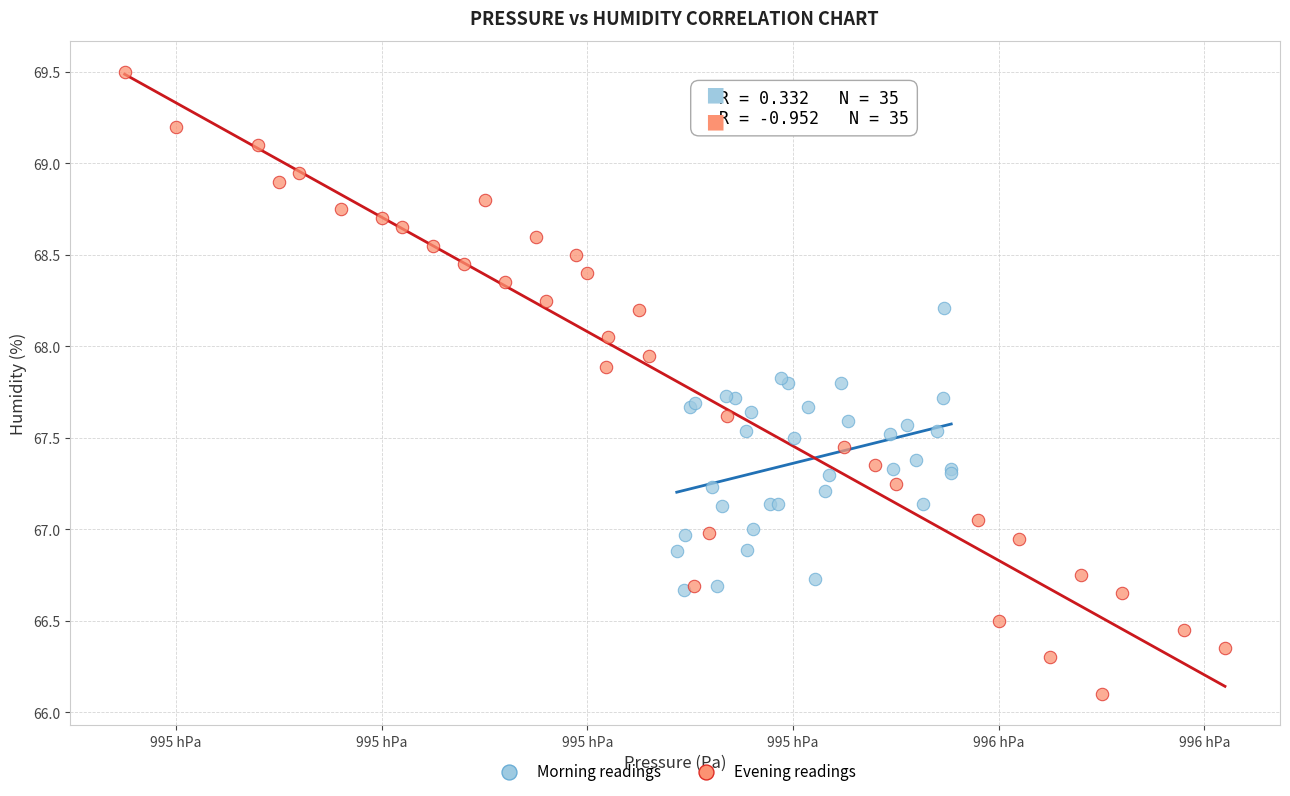

Which series reaches the minimum Y coordinate?

Evening readings